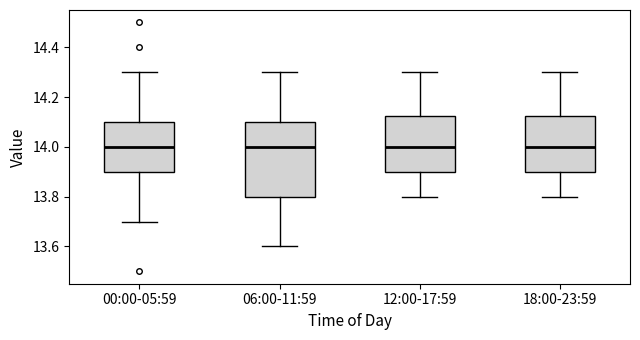

Where is the lower edge of the box for 12:00-17:59 on the y-axis? The values are not printed on the chart, so give them approximately, as read against the axis.

13.90